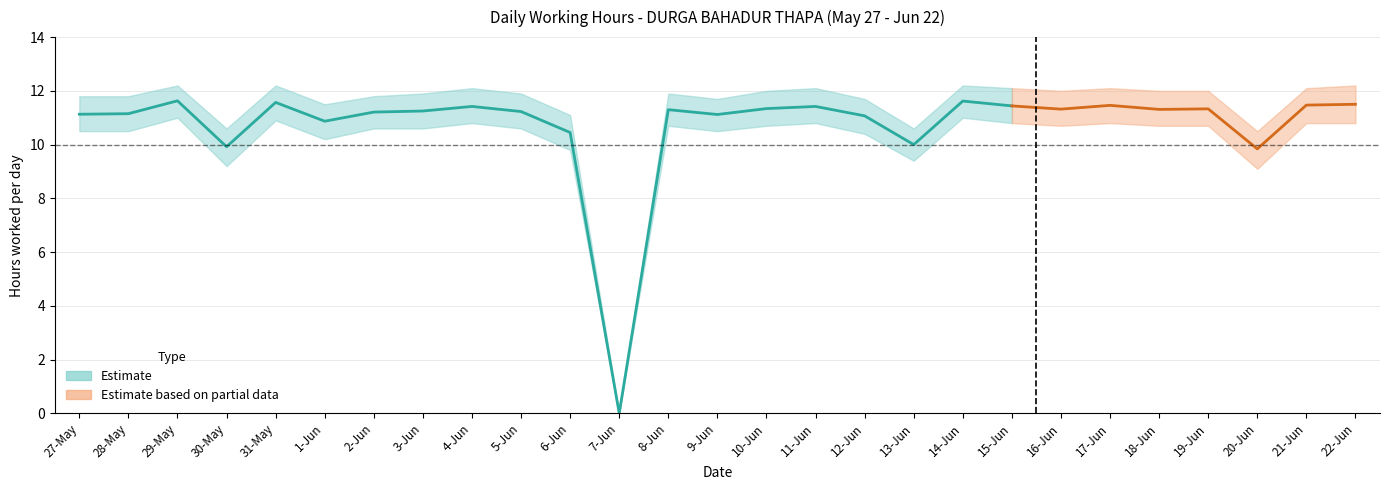

How many values are above zero?

26